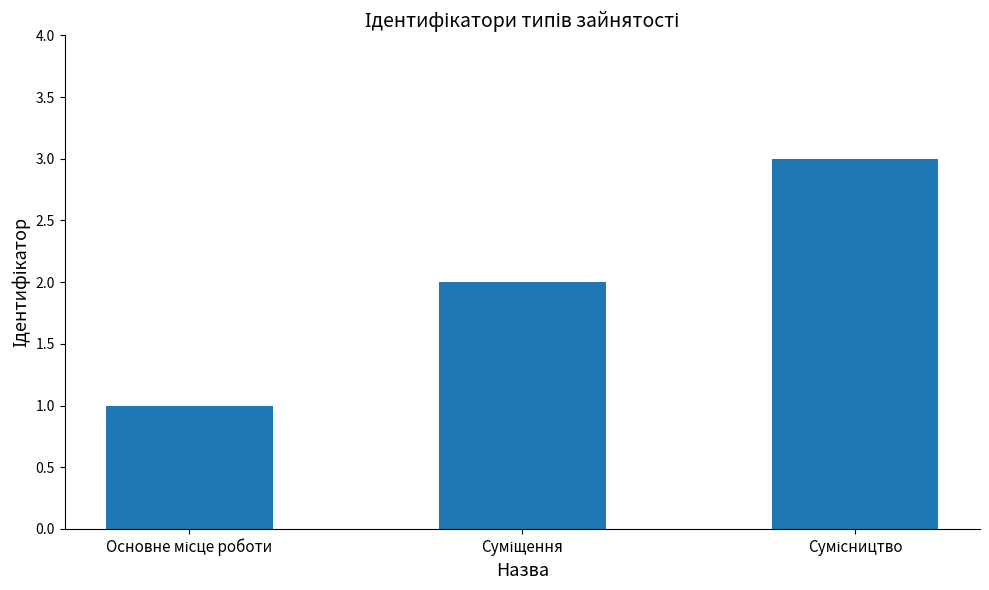

How many bars are there in total?

3